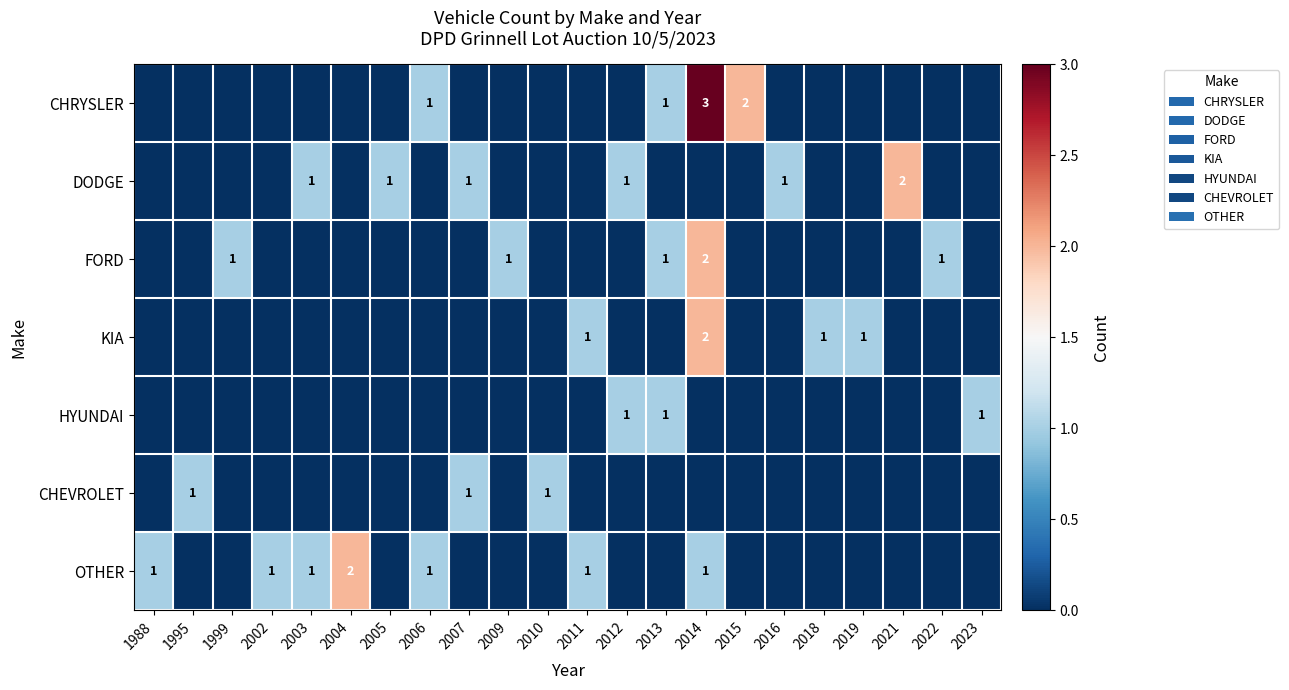

The value of CHRYSLER at 2014 is 3. True or false?

True